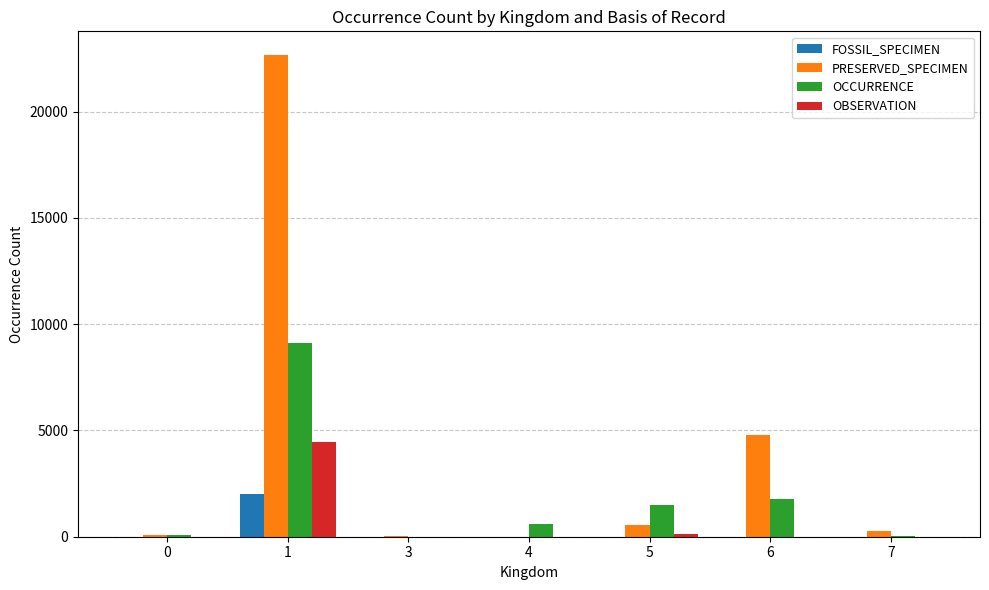

The value of FOSSIL_SPECIMEN at 5 is 0. True or false?

True